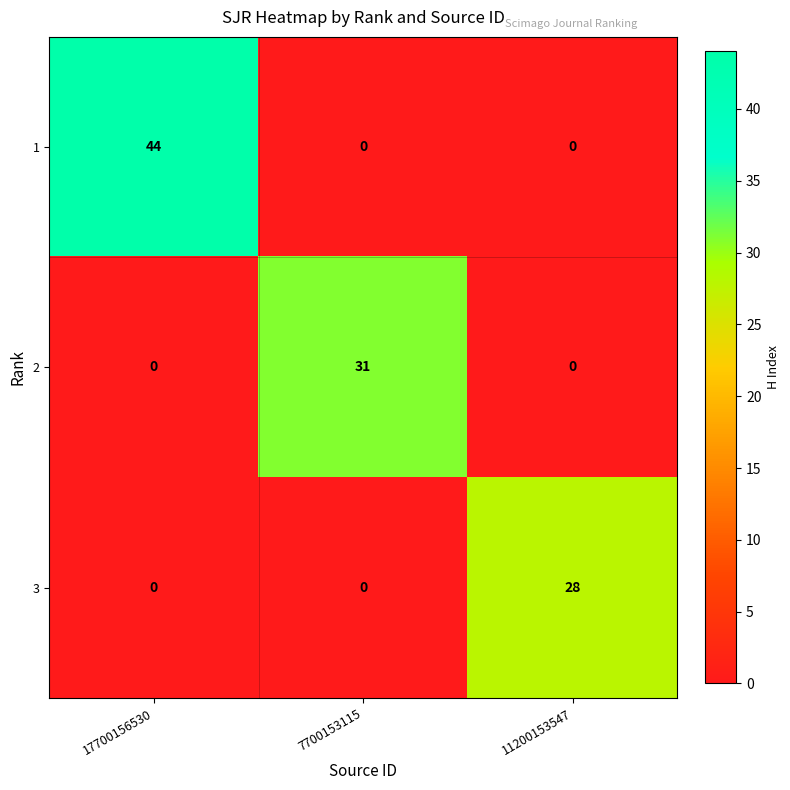

How many 3 values are between 0 and 28?

3